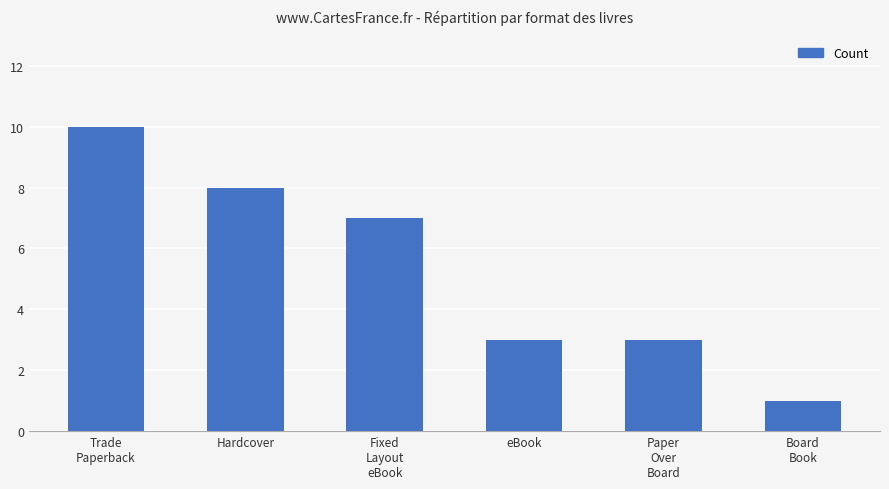

How many data points are less than 7?

3